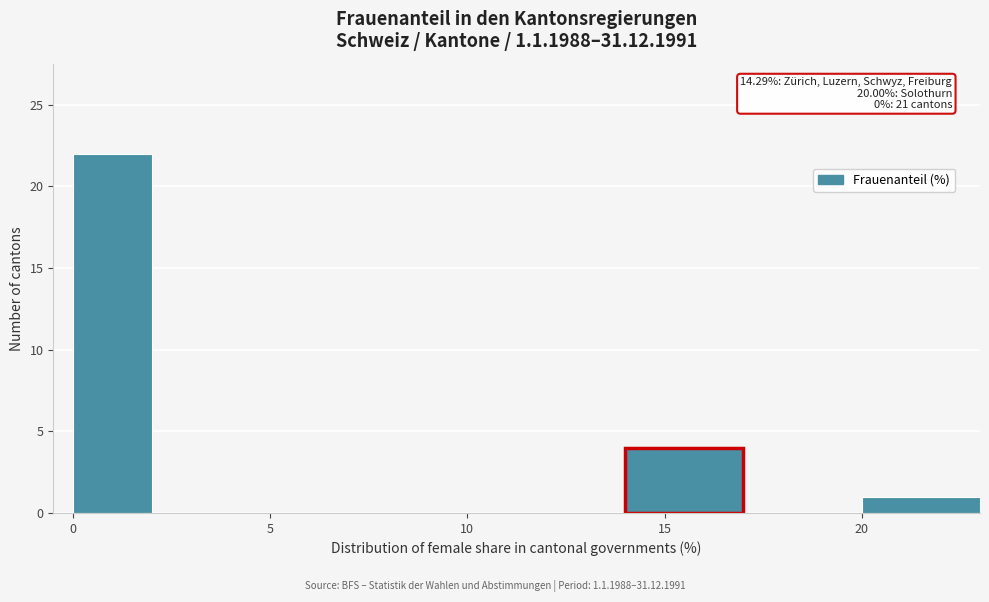

Which range on the x-axis has the tallest bar?

0 to 2